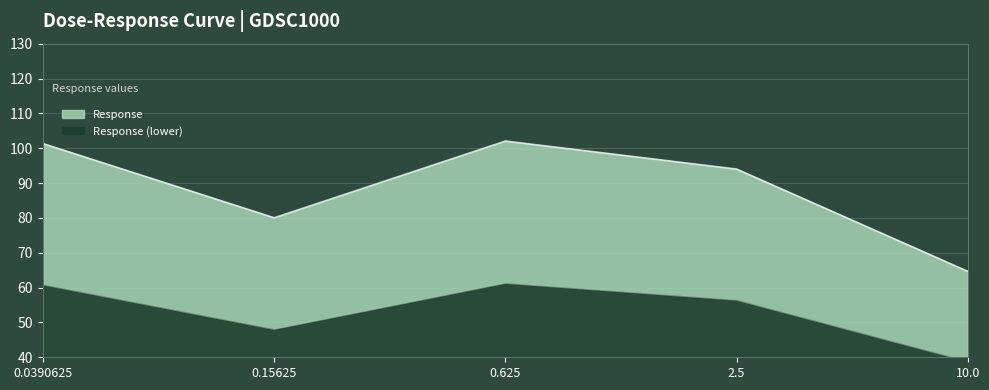

How many points are higher than both their immediate neighbors (excluding endpoints)?

1